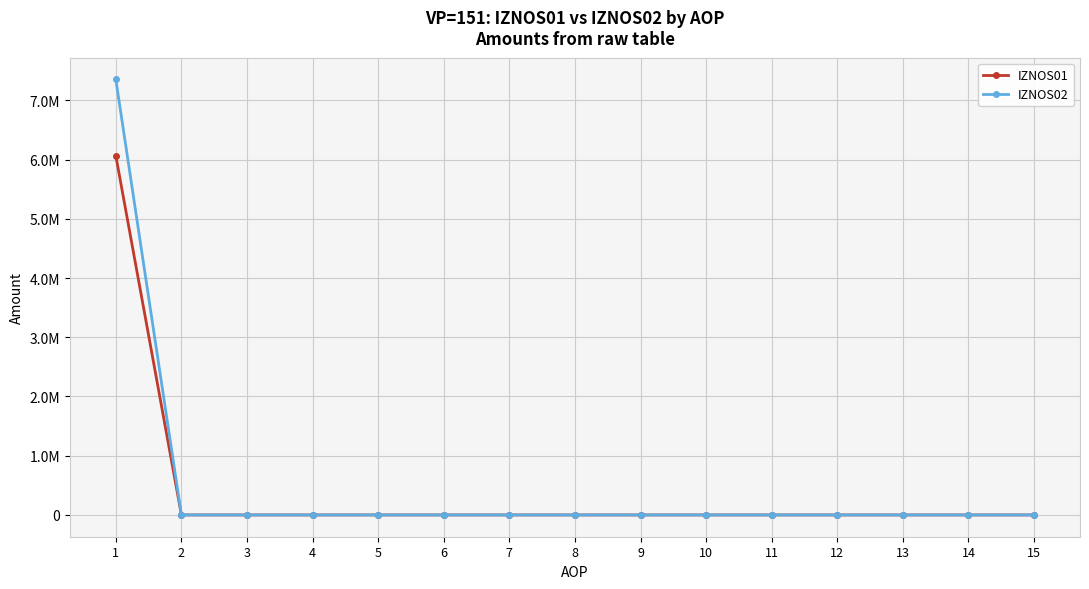

What are all the series names shown in the legend?

IZNOS01, IZNOS02